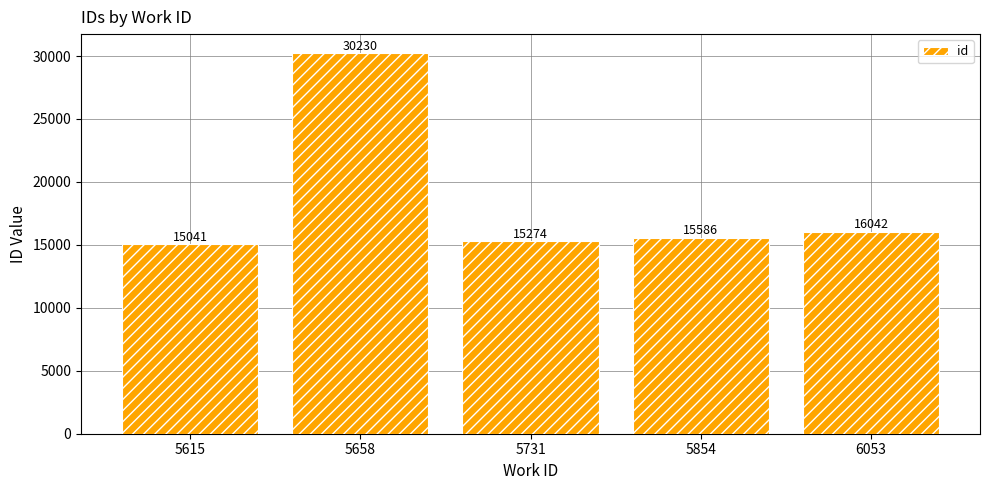

What is the sum of all values?

92173